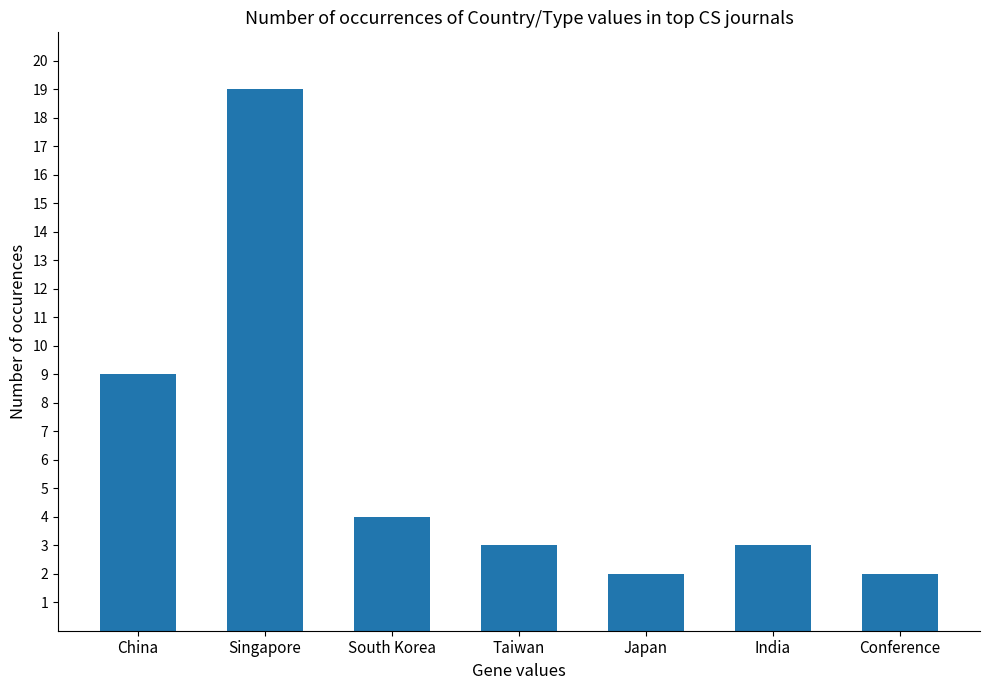

The chart shows a value of 3 at Japan. True or false?

False